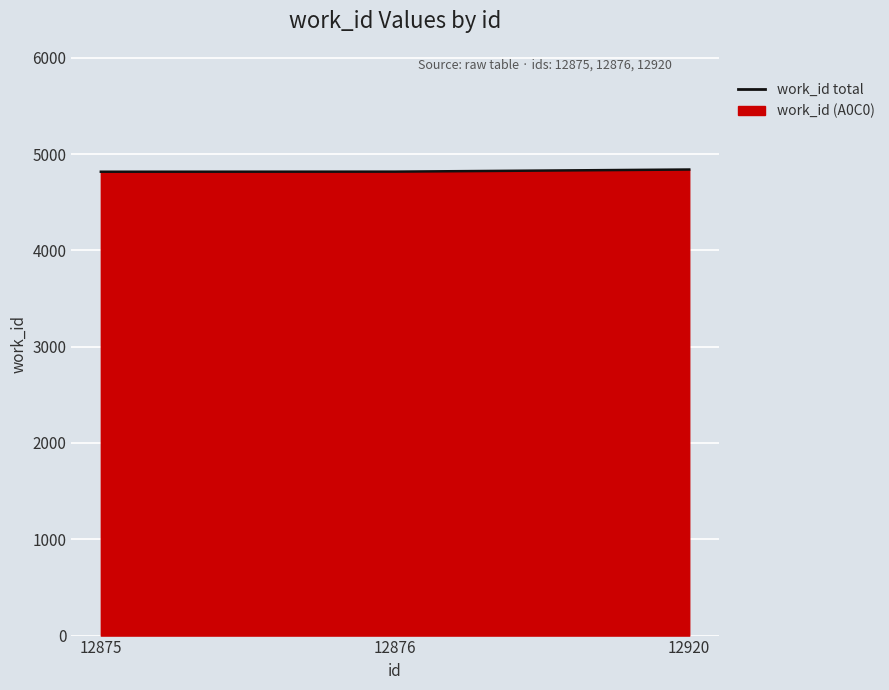

What is the difference between the maximum and minimum values?

23